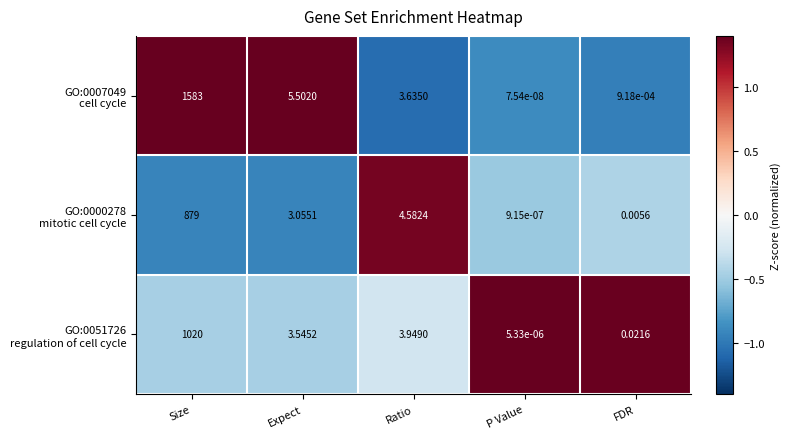

Which label corresponds to the smallest value in the chart?

P Value